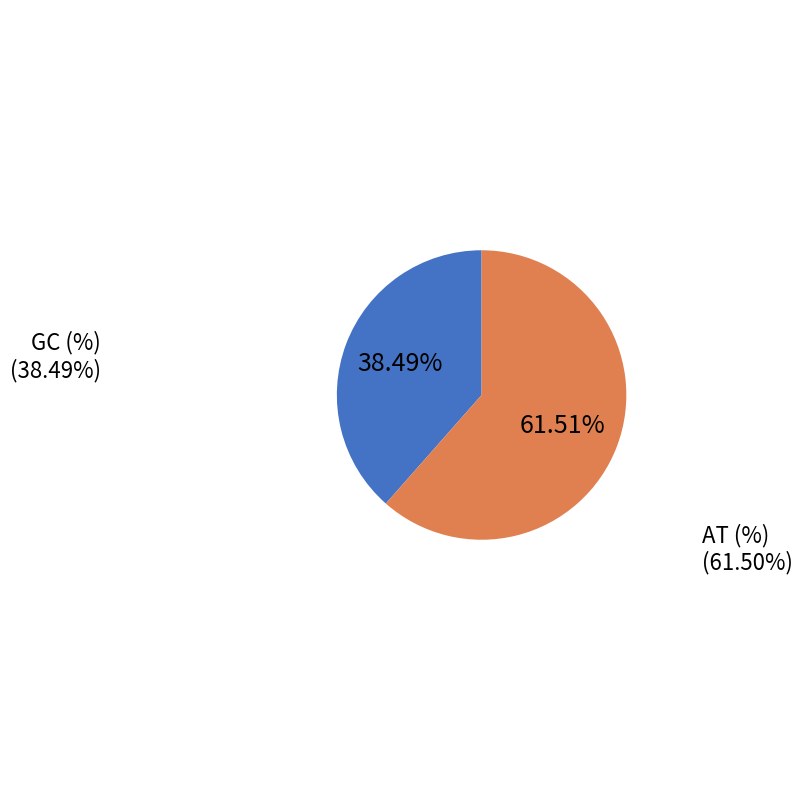

The GC (%) slice represents 32% of the pie. True or false?

False